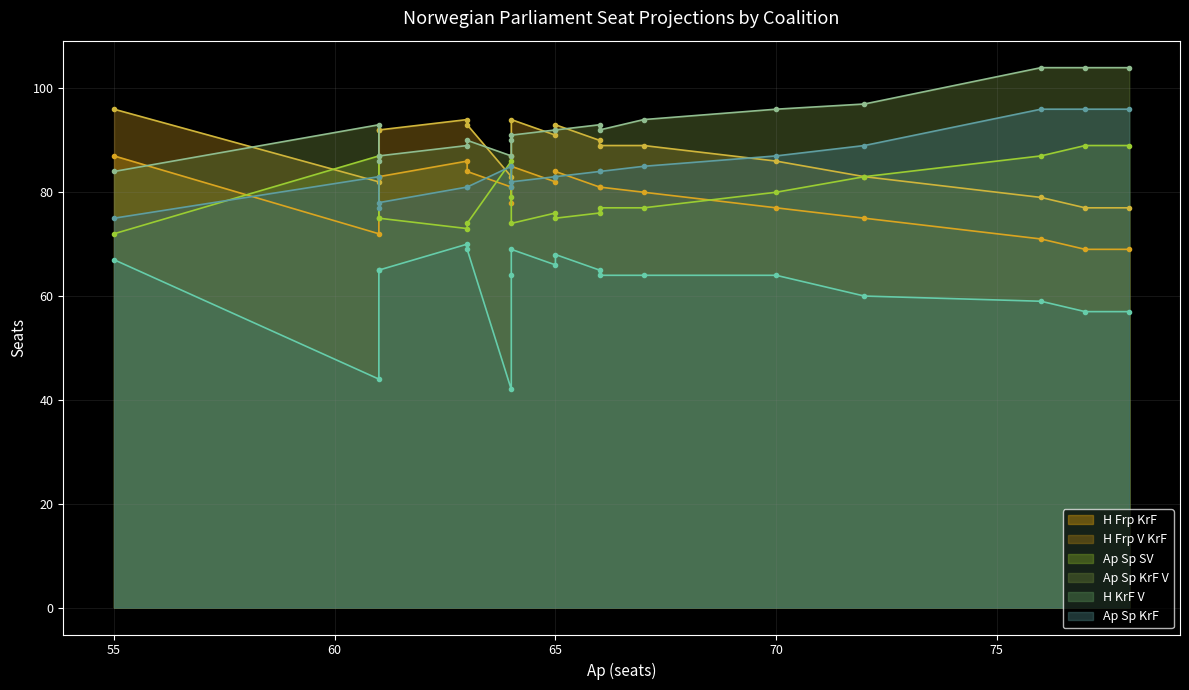

Reading right to left, transcribe all the data shown in this chart.

H Frp KrF: Oktober 2013=83	November 2013=83	Desember 2013=85	Januar 2014=86	Februar 2014=84	Mars 2014=82	April 2014=84	Mai 2014=78	Juni 2014=80	Juli 2014=77	August 2014=81	September 2014=81	Oktober 2014=75	November 2014=71	Desember 2014=69	Januar 2015=69	S-2005=72	S-2009=81	S-2013=87
H Frp V KrF: Oktober 2013=92	November 2013=92	Desember 2013=94	Januar 2014=94	Februar 2014=93	Mars 2014=91	April 2014=93	Mai 2014=87	Juni 2014=89	Juli 2014=86	August 2014=89	September 2014=90	Oktober 2014=83	November 2014=79	Desember 2014=77	Januar 2015=77	S-2005=82	S-2009=83	S-2013=96
Ap Sp SV: Oktober 2013=75	November 2013=75	Desember 2013=74	Januar 2014=73	Februar 2014=74	Mars 2014=76	April 2014=75	Mai 2014=79	Juni 2014=77	Juli 2014=80	August 2014=77	September 2014=76	Oktober 2014=83	November 2014=87	Desember 2014=89	Januar 2015=89	S-2005=87	S-2009=86	S-2013=72
Ap Sp KrF V: Oktober 2013=86	November 2013=87	Desember 2013=91	Januar 2014=89	Februar 2014=90	Mars 2014=92	April 2014=92	Mai 2014=90	Juni 2014=94	Juli 2014=96	August 2014=92	September 2014=93	Oktober 2014=97	November 2014=104	Desember 2014=104	Januar 2015=104	S-2005=93	S-2009=87	S-2013=84
H KrF V: Oktober 2013=65	November 2013=65	Desember 2013=69	Januar 2014=70	Februar 2014=69	Mars 2014=66	April 2014=68	Mai 2014=64	Juni 2014=64	Juli 2014=64	August 2014=64	September 2014=65	Oktober 2014=60	November 2014=59	Desember 2014=57	Januar 2015=57	S-2005=44	S-2009=42	S-2013=67
Ap Sp KrF: Oktober 2013=77	November 2013=78	Desember 2013=82	Januar 2014=81	Februar 2014=81	Mars 2014=83	April 2014=83	Mai 2014=81	Juni 2014=85	Juli 2014=87	August 2014=84	September 2014=84	Oktober 2014=89	November 2014=96	Desember 2014=96	Januar 2015=96	S-2005=83	S-2009=85	S-2013=75